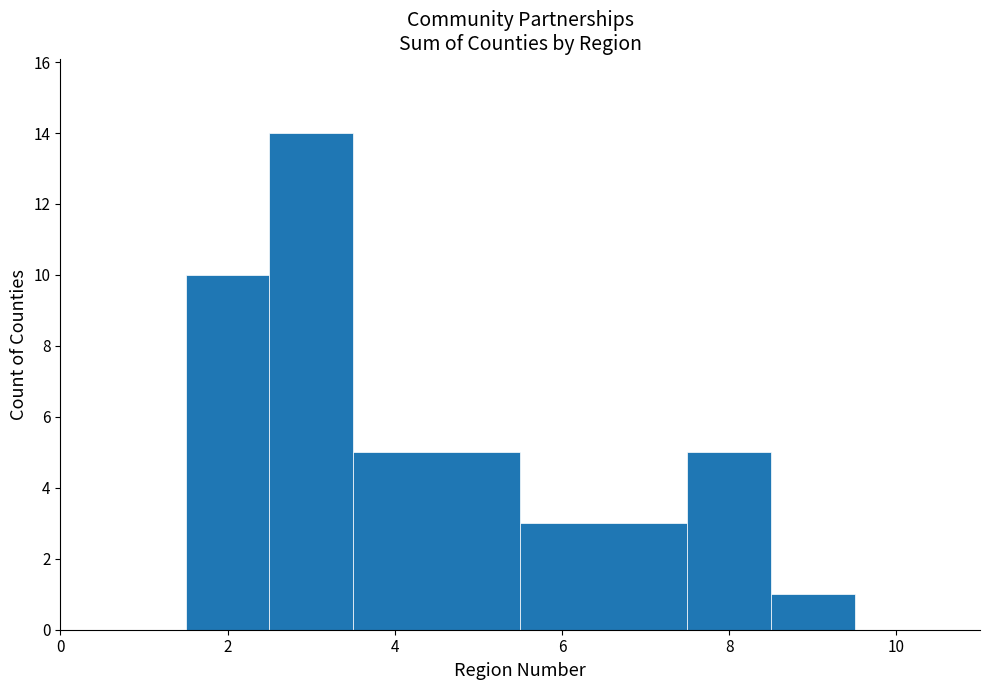

Reading left to right, list every bar in this chart as the range it spans on the x-axis followed by its height. Neither the bar edges nor the heights are printed on the chart, so give them approximately, as read against the axes.

1.5 to 2.5: 10
2.5 to 3.5: 14
3.5 to 5.5: 5
5.5 to 7.5: 3
7.5 to 8.5: 5
8.5 to 9.5: 1